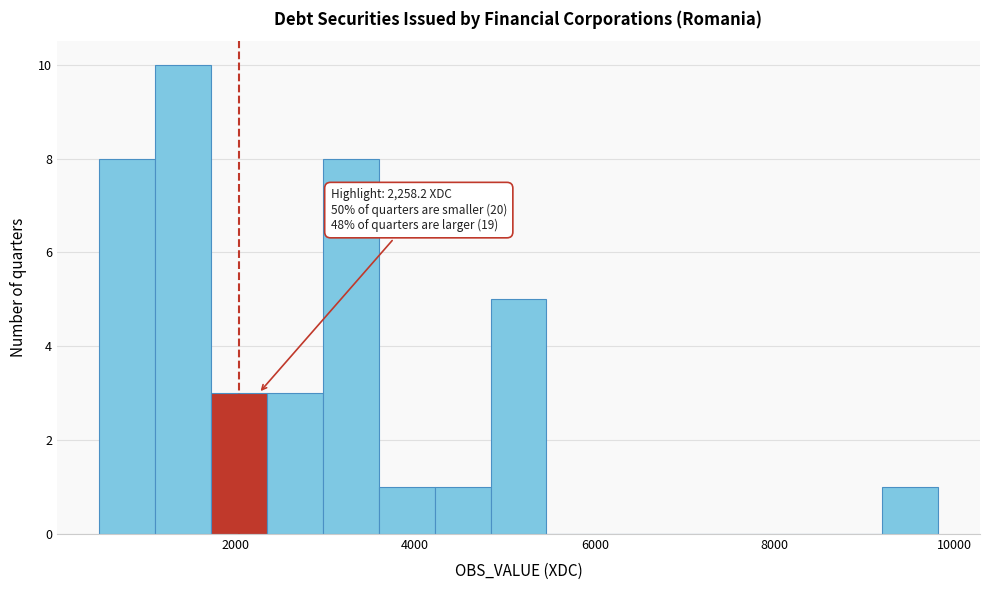

Read against the x-axis, roughly where is the centre of the tallest bar?

1400